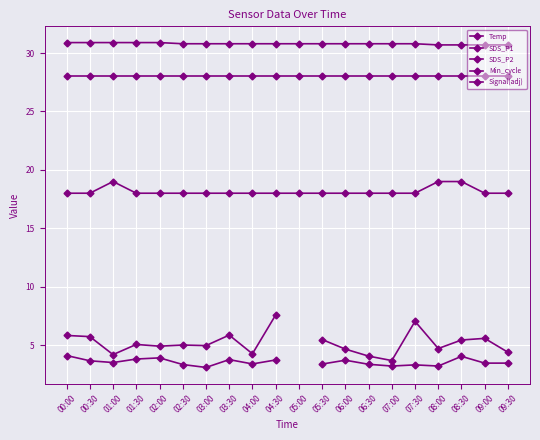

List the series in order of their overall mean, highest first.

Temp, SDS_P1, SDS_P2, Min_cycle, Signal(adj)